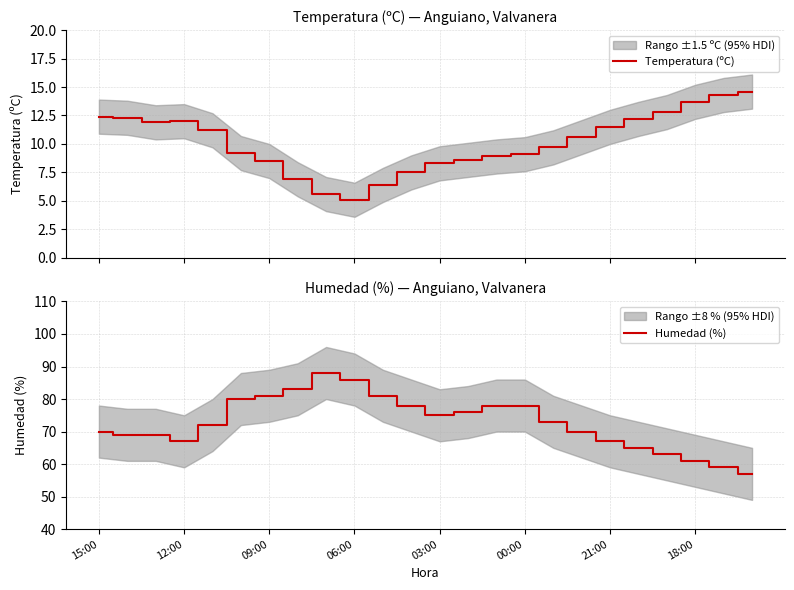

List the series in order of their overall mean, lowest first.

Temperatura (ºC), Humedad (%)